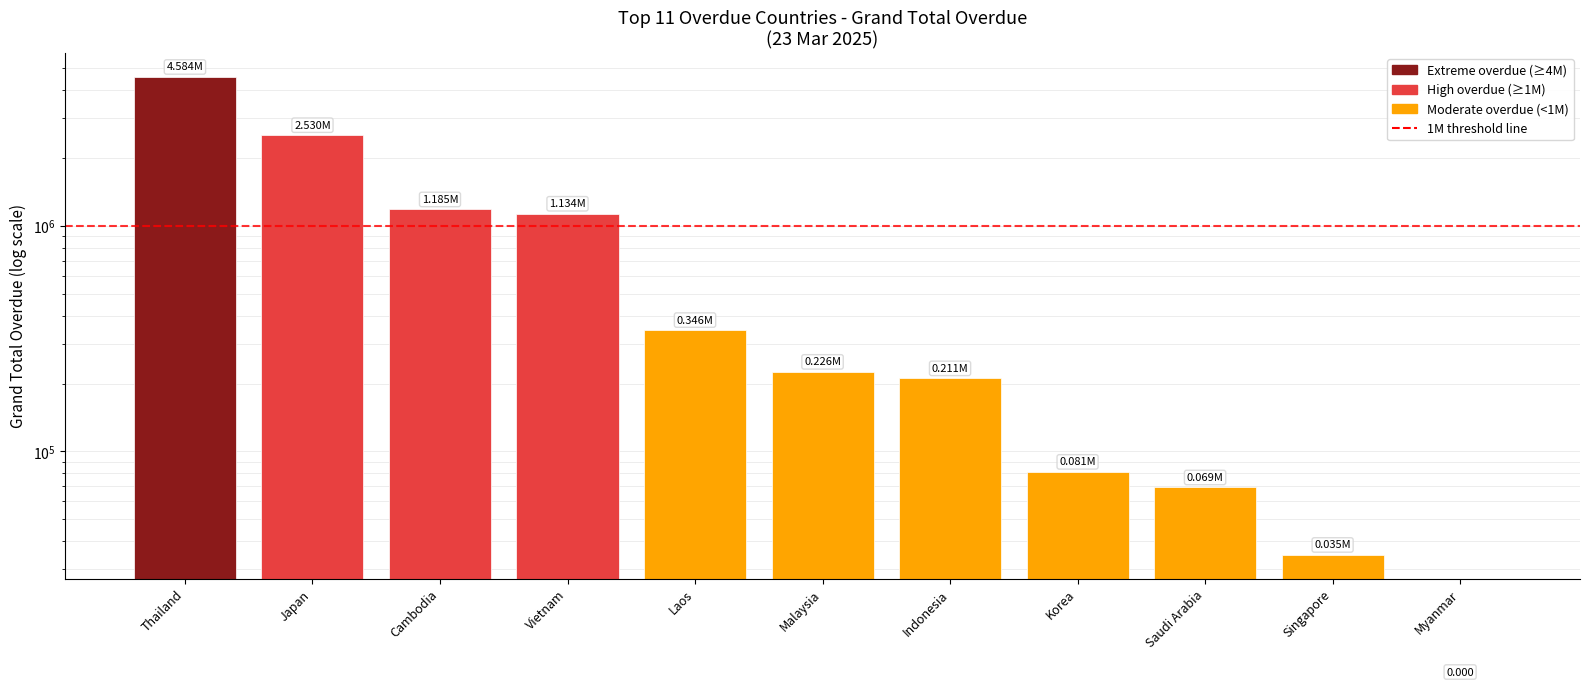

True or false: the data shows 7509881.3 at Thailand.

False